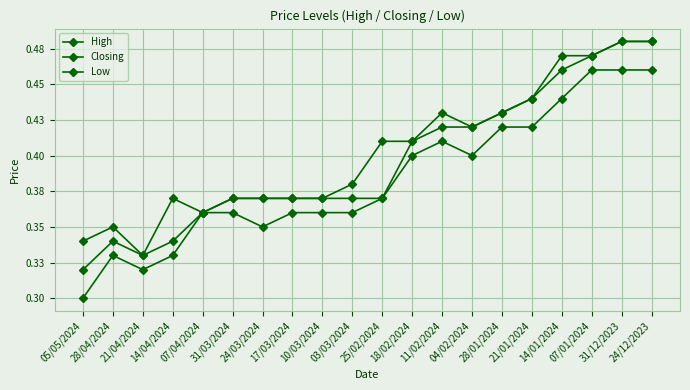

Which has a higher value, 31/12/2023 or 21/04/2024?

31/12/2023